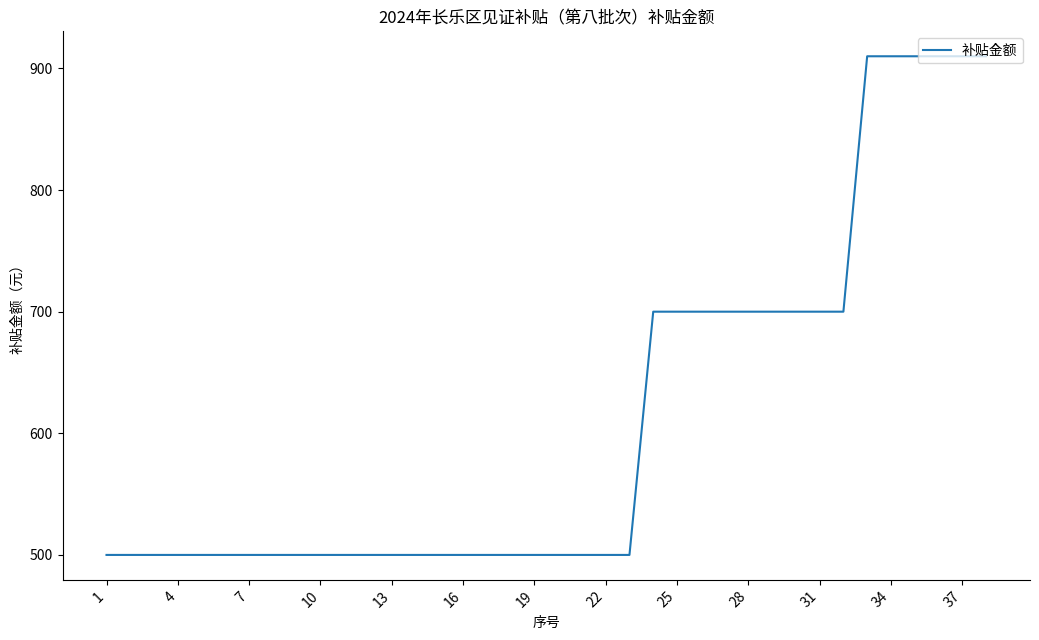

What is the difference between the maximum and minimum values?

410